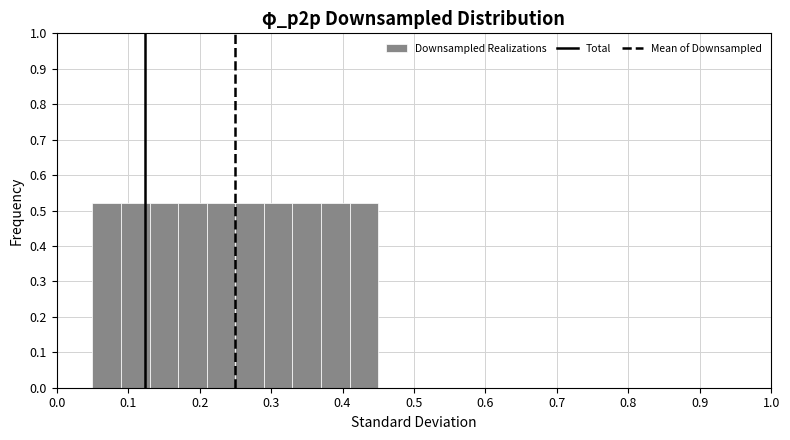

Reading left to right, list every bar in this chart as the range it spans on the x-axis followed by its height. The values are not printed on the chart, so give them approximately, as read against the axis.

0.05 to 0.09: 0.52
0.09 to 0.13: 0.52
0.13 to 0.17: 0.52
0.17 to 0.21: 0.52
0.21 to 0.25: 0.52
0.25 to 0.29: 0.52
0.29 to 0.33: 0.52
0.33 to 0.37: 0.52
0.37 to 0.41: 0.52
0.41 to 0.45: 0.52